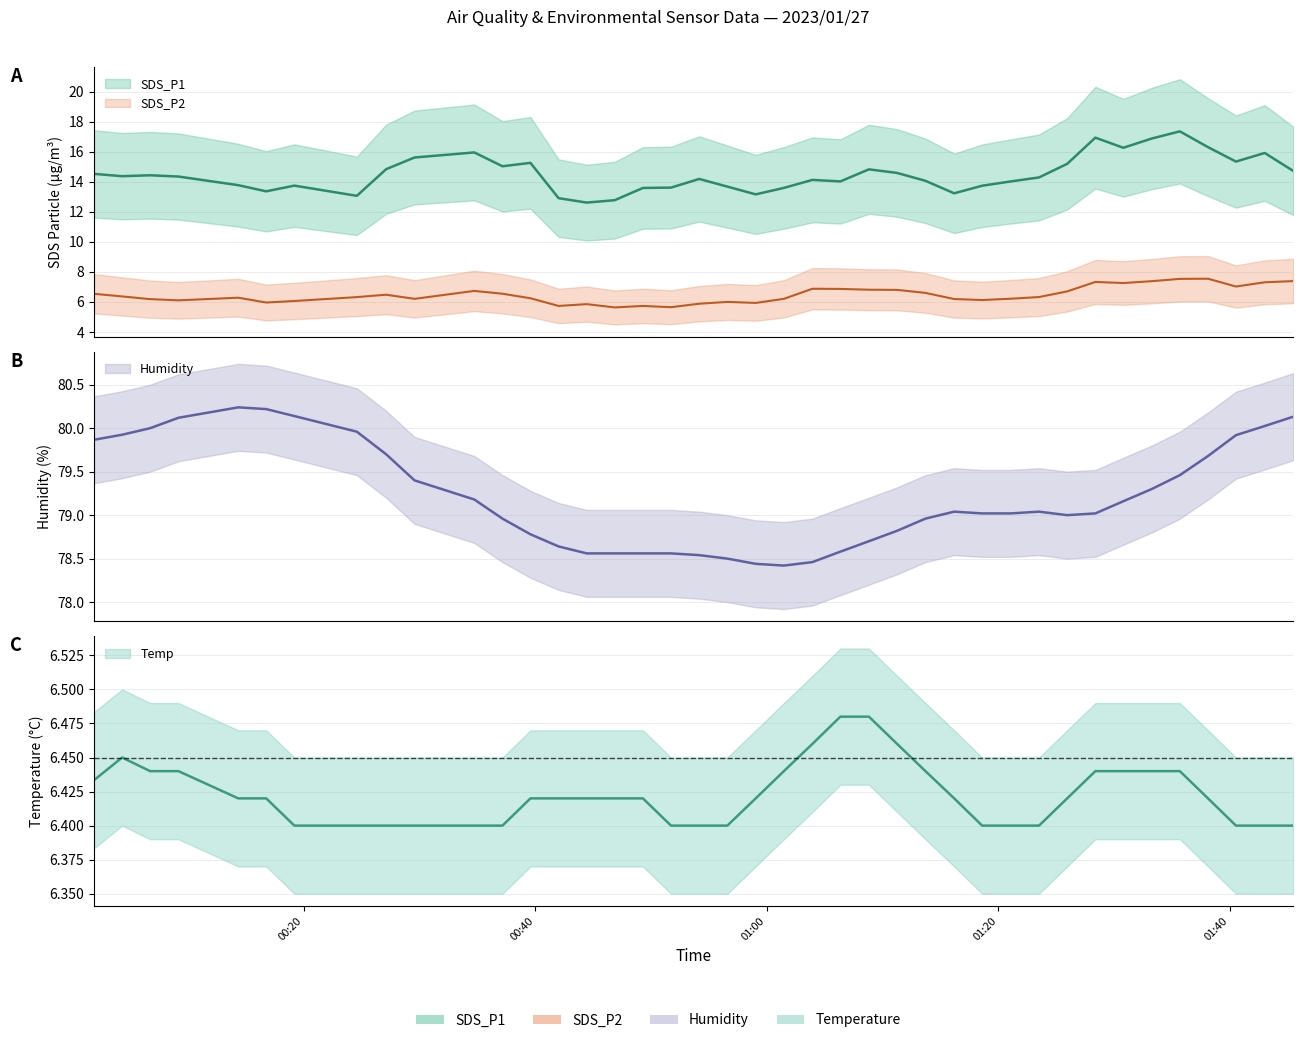

Count the number of categories in the chart.

40